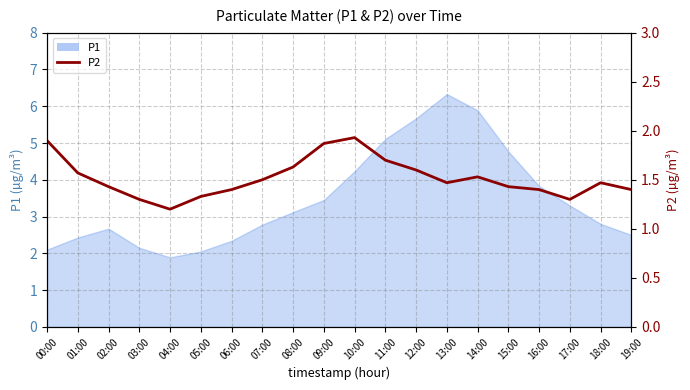

The value at 16:00 is 2.2. True or false?

False